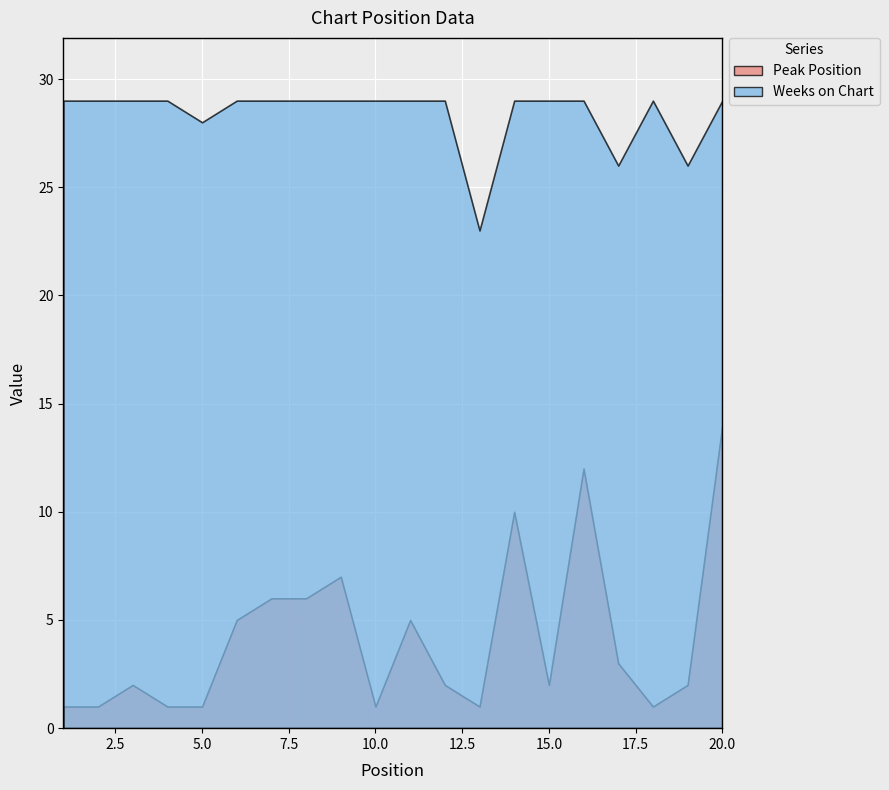

Rank the categories by Weeks on Chart value from highest to lowest.

1, 2, 3, 4, 6, 7, 8, 9, 10, 11, 12, 14, 15, 16, 18, 20, 5, 17, 19, 13